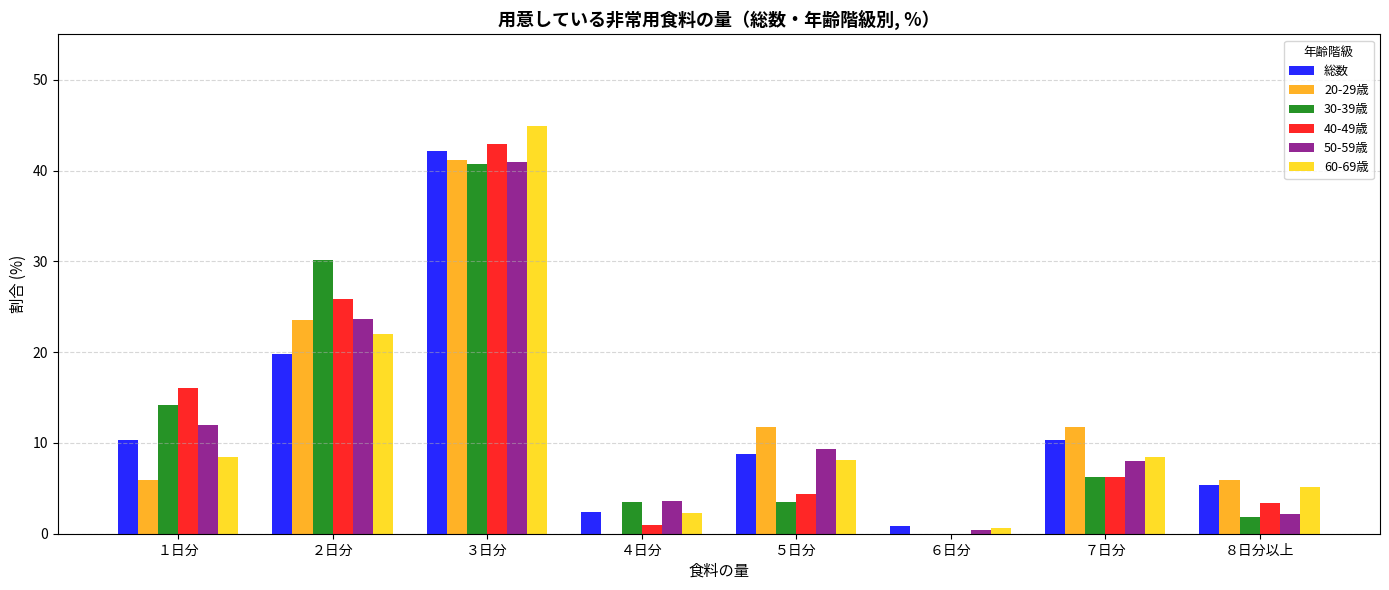

At which label is 50-59歳 closest to 20?

２日分